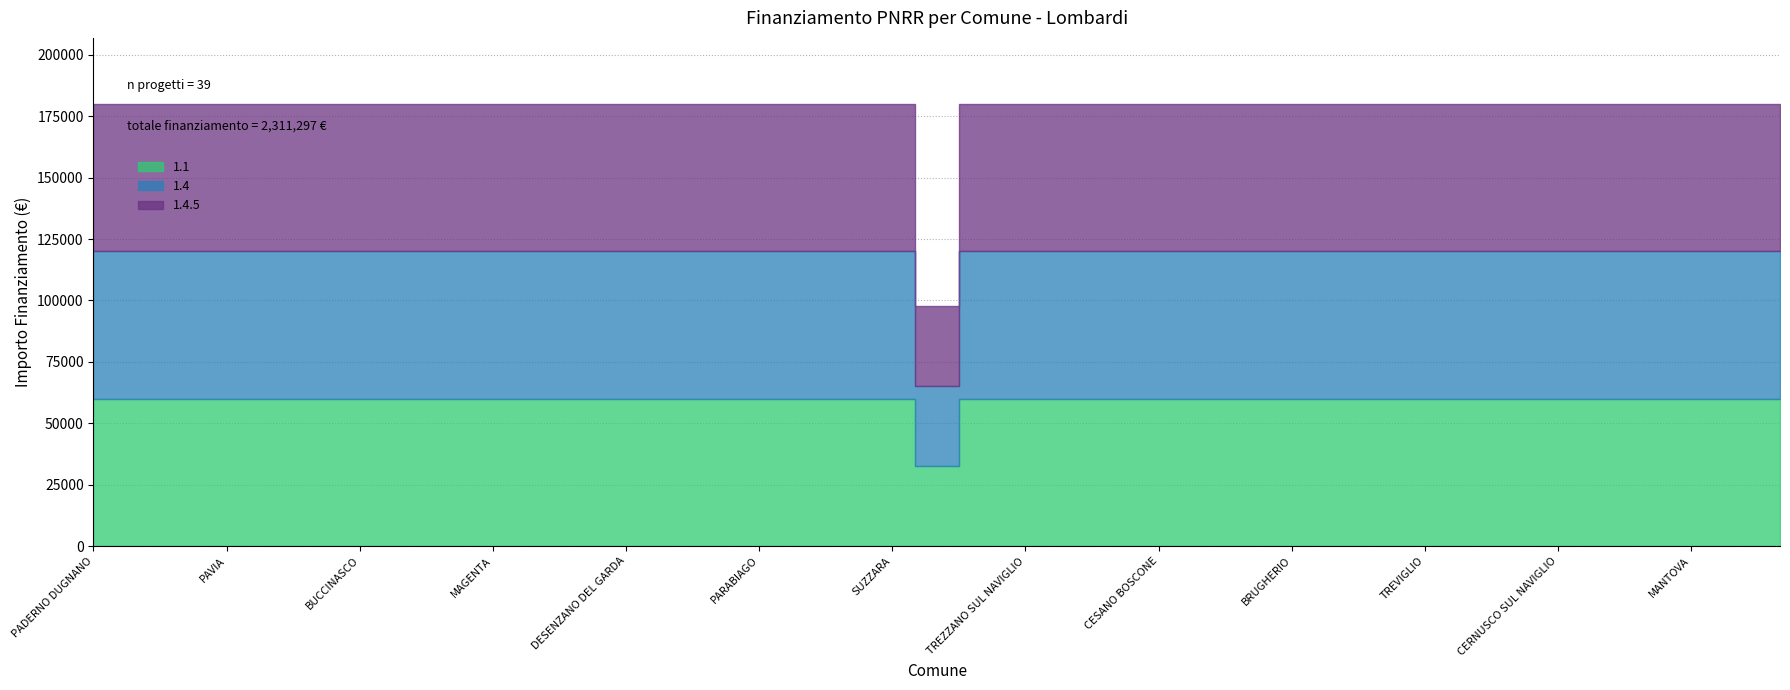

The 1.1 series shows 83954 at LAINATE. True or false?

False